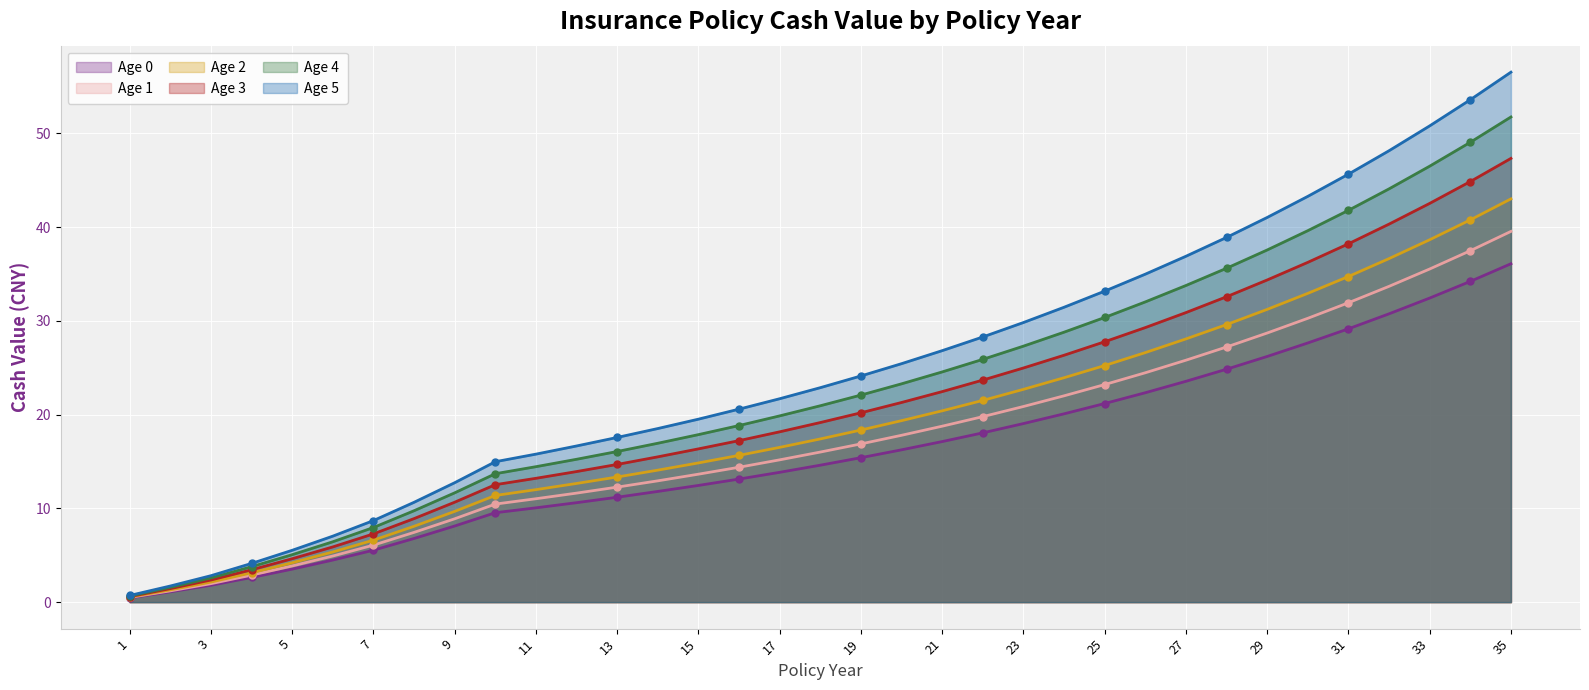

Which series has the largest Y range (max minus min)?

Age 5